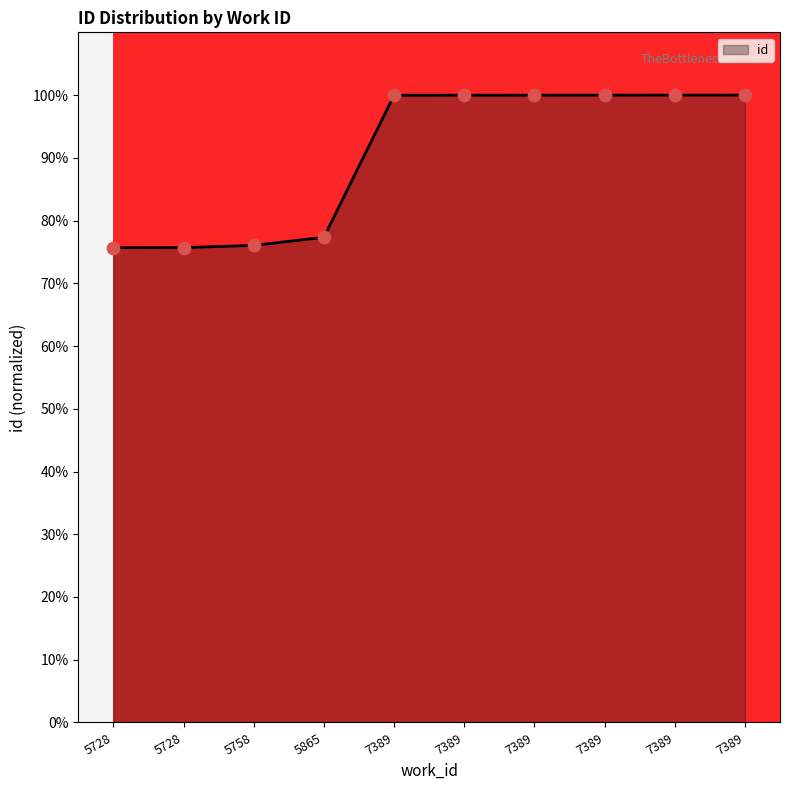

Which has a higher value, 7389 or 5758?

7389